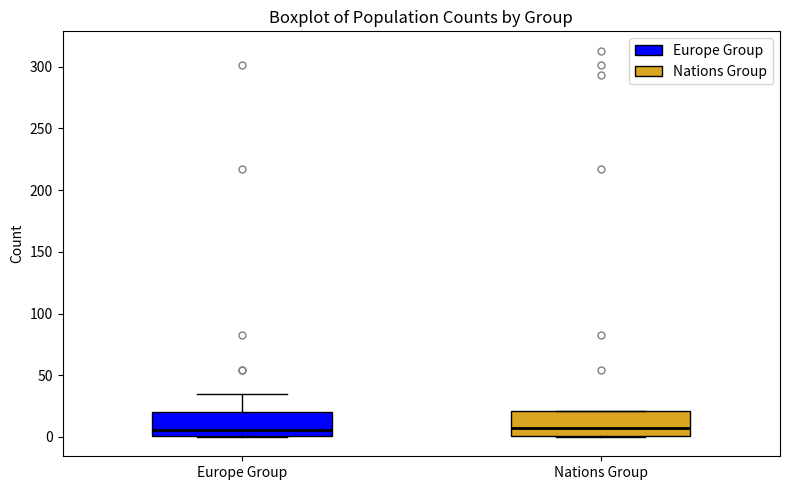

Where is the lower edge of the box for Europe Group on the y-axis? The values are not printed on the chart, so give them approximately, as read against the axis.

0